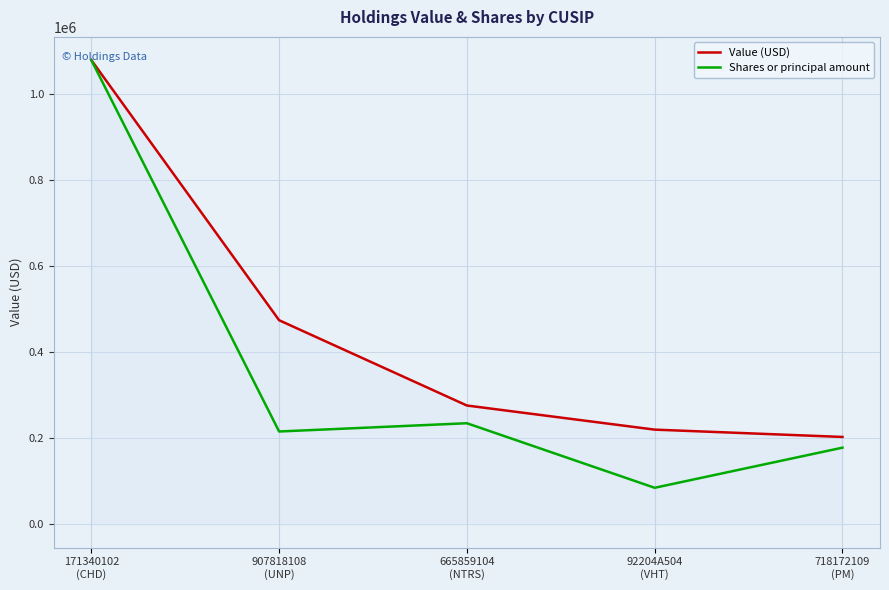

Which series has the largest range (max minus min)?

Shares or principal amount